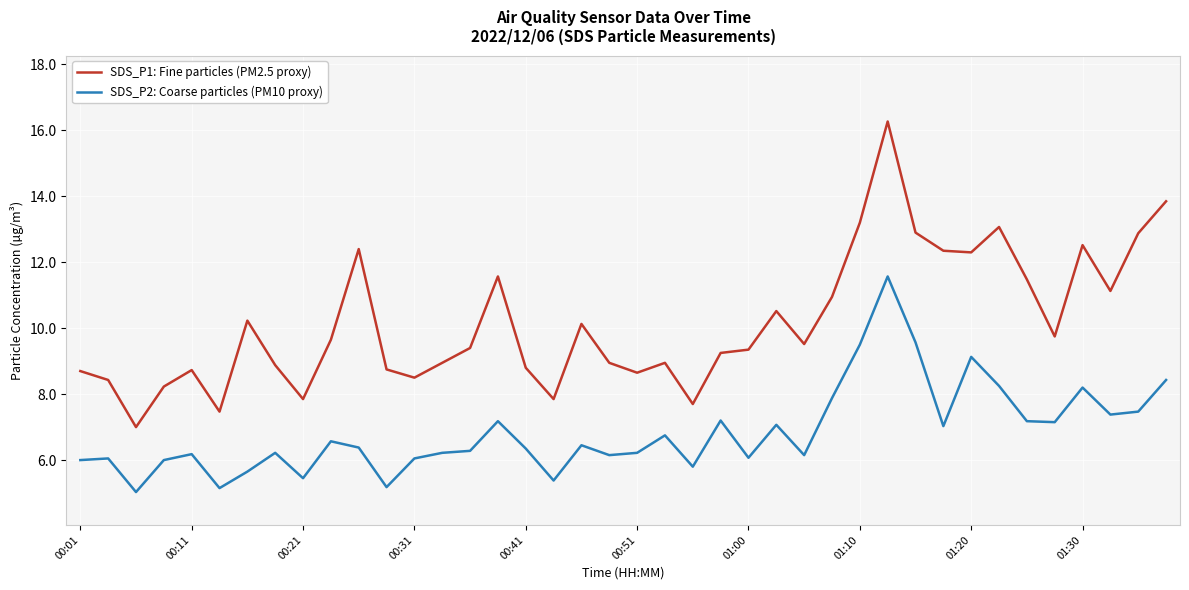

Does the chart display data point markers on the line(s)?

No